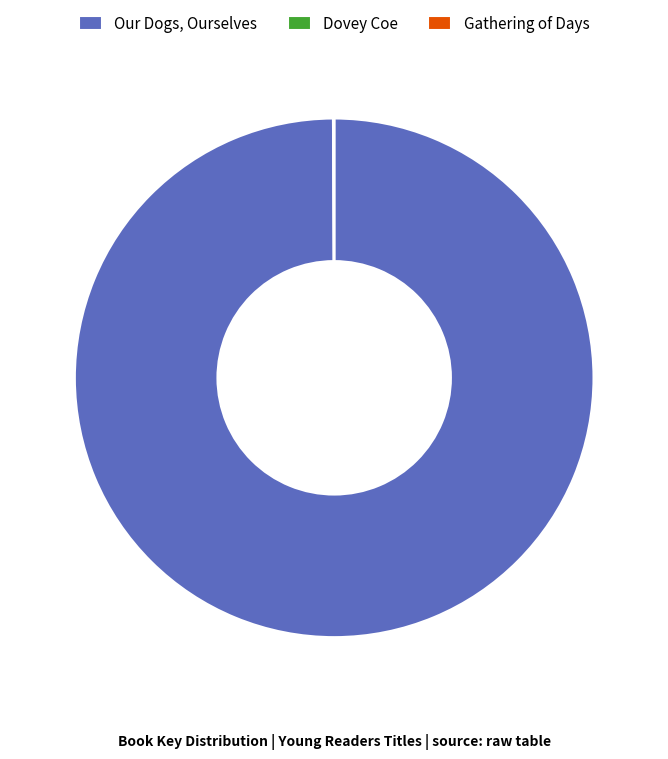

Is it true that Our Dogs, Ourselves is 91% of the pie?

False